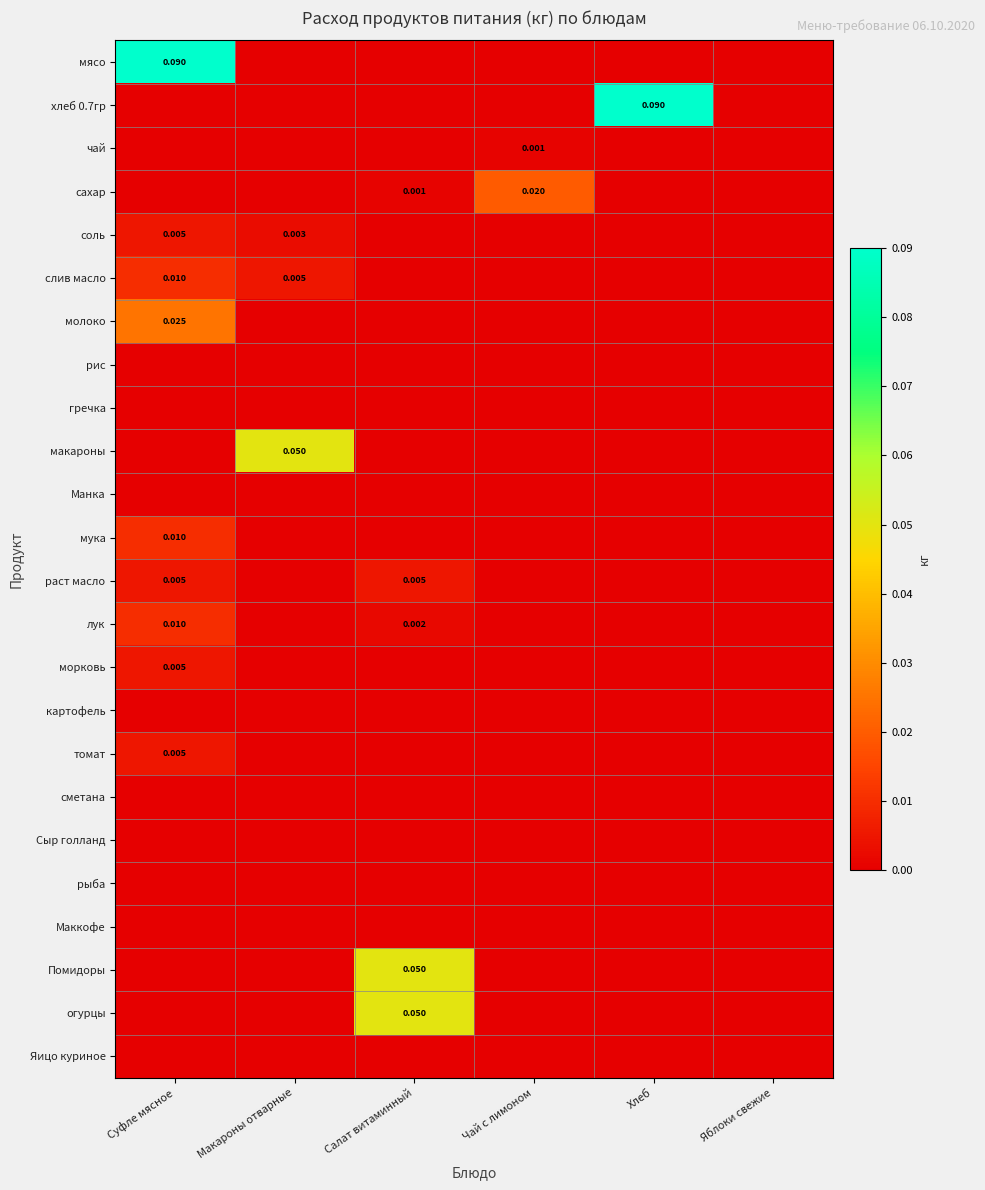

Rank the series by their maximum value, from lowest to highest.

рис, гречка, Манка, картофель, сметана, Сыр голланд, рыба, Маккофе, Яицо куриное, чай, соль, раст масло, морковь, томат, слив масло, мука, лук, сахар, молоко, макароны, Помидоры, огурцы, мясо, хлеб 0.7гр